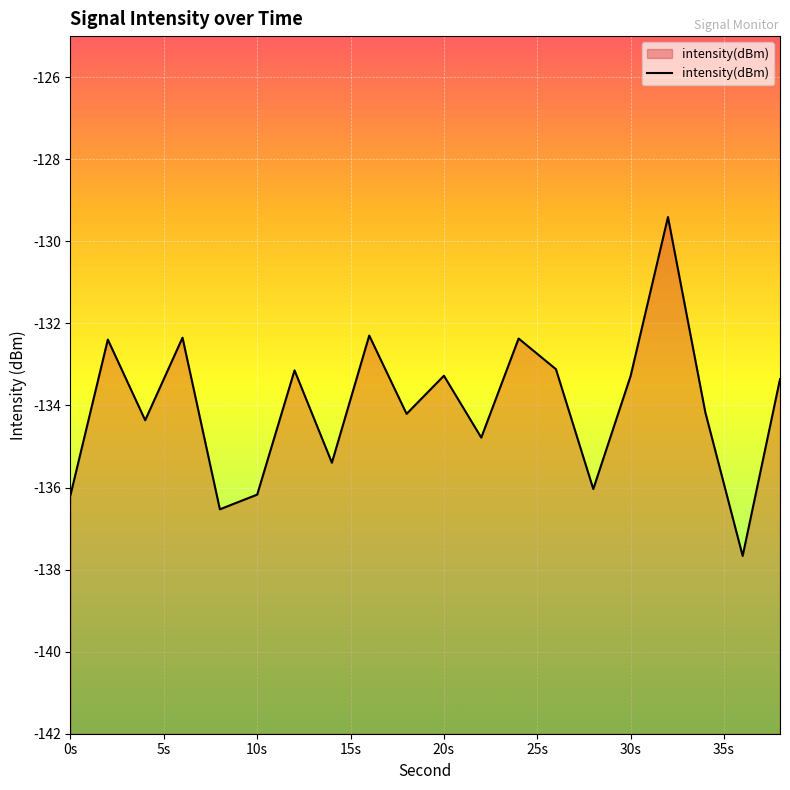

What is the sum of all values?

-2680.5